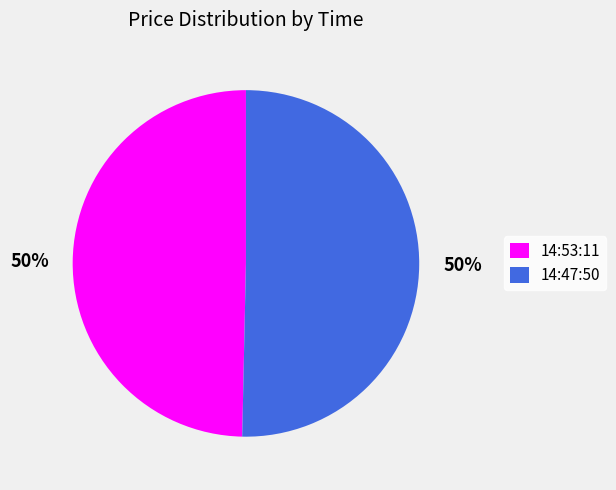

Combined, do 14:47:50 and 14:53:11 account for over 50%?

Yes